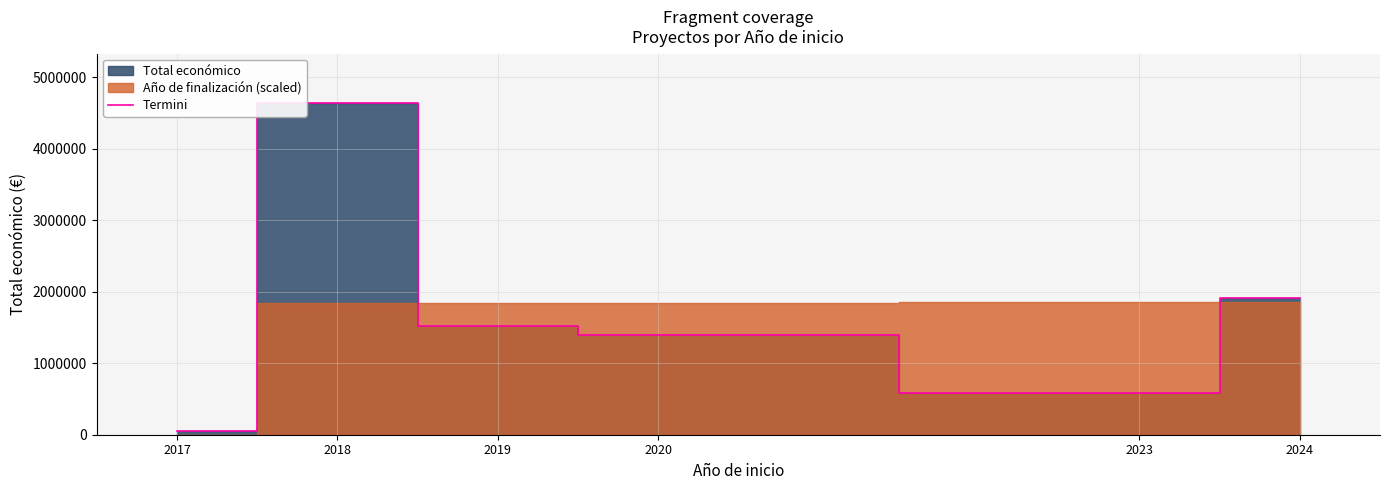

Is it true that the value at 2020 is 1395389?

True